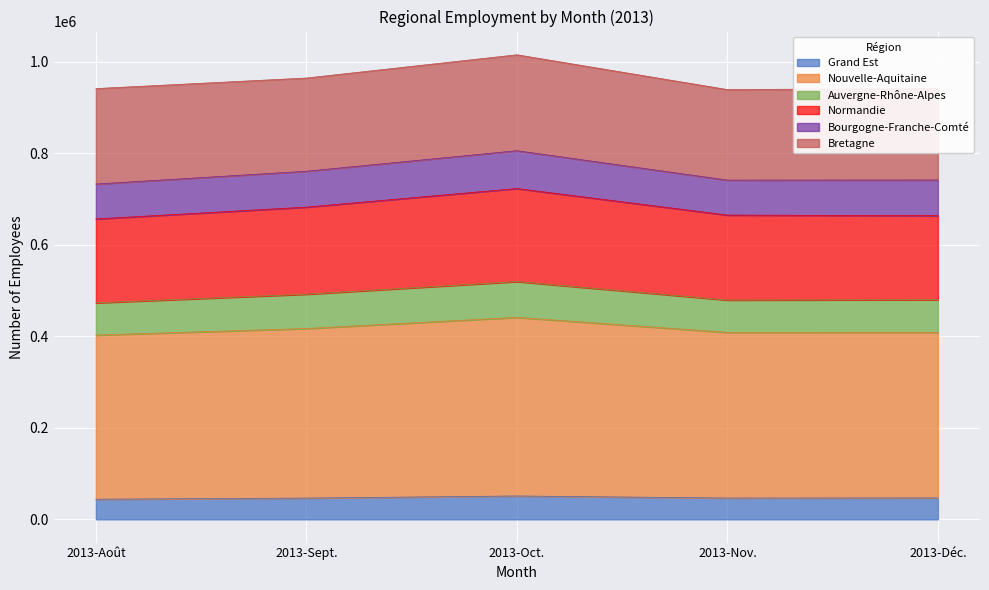

What is the total value across all series at 2013-Oct.?

1014825